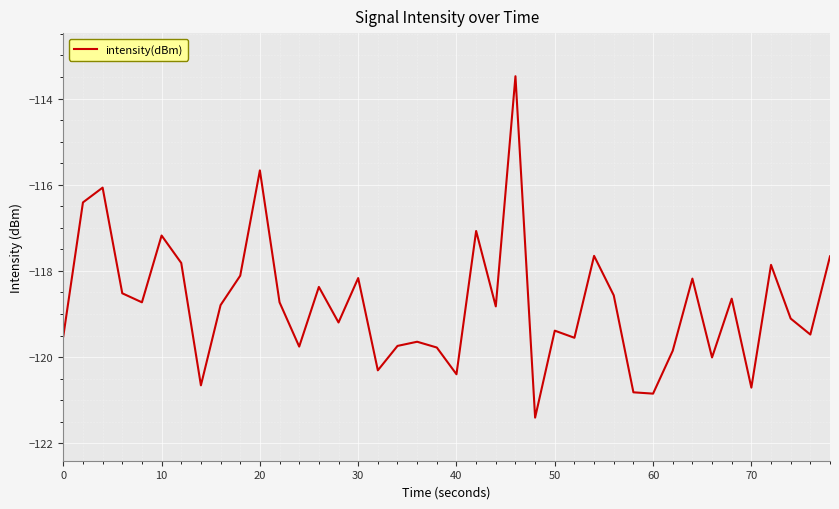

What is the minimum value shown in the chart?

-121.4